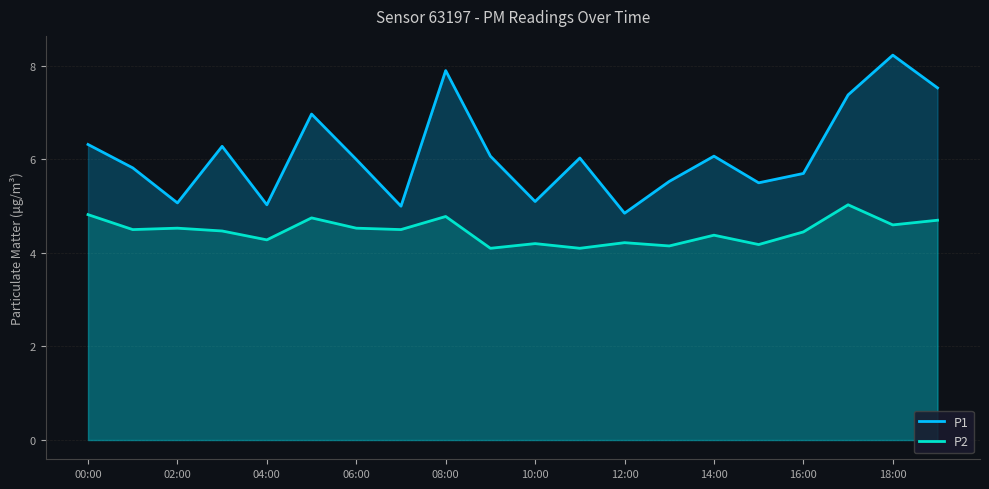

Is the value of P1 at 14:00 greater than the value of P2 at 12:00?

Yes